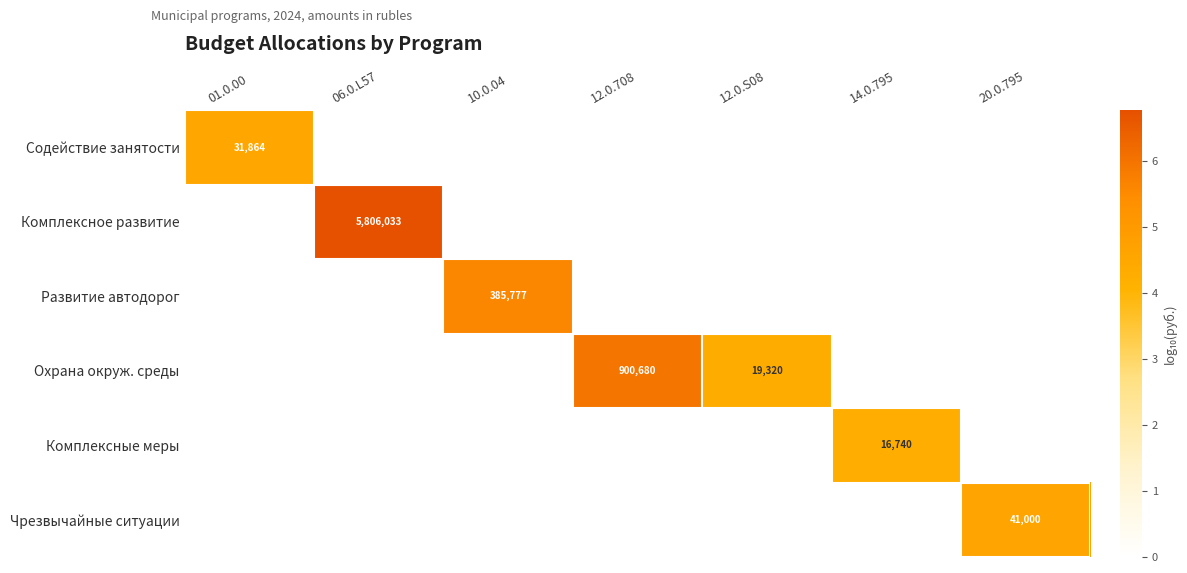

How many data points does each series have?

7